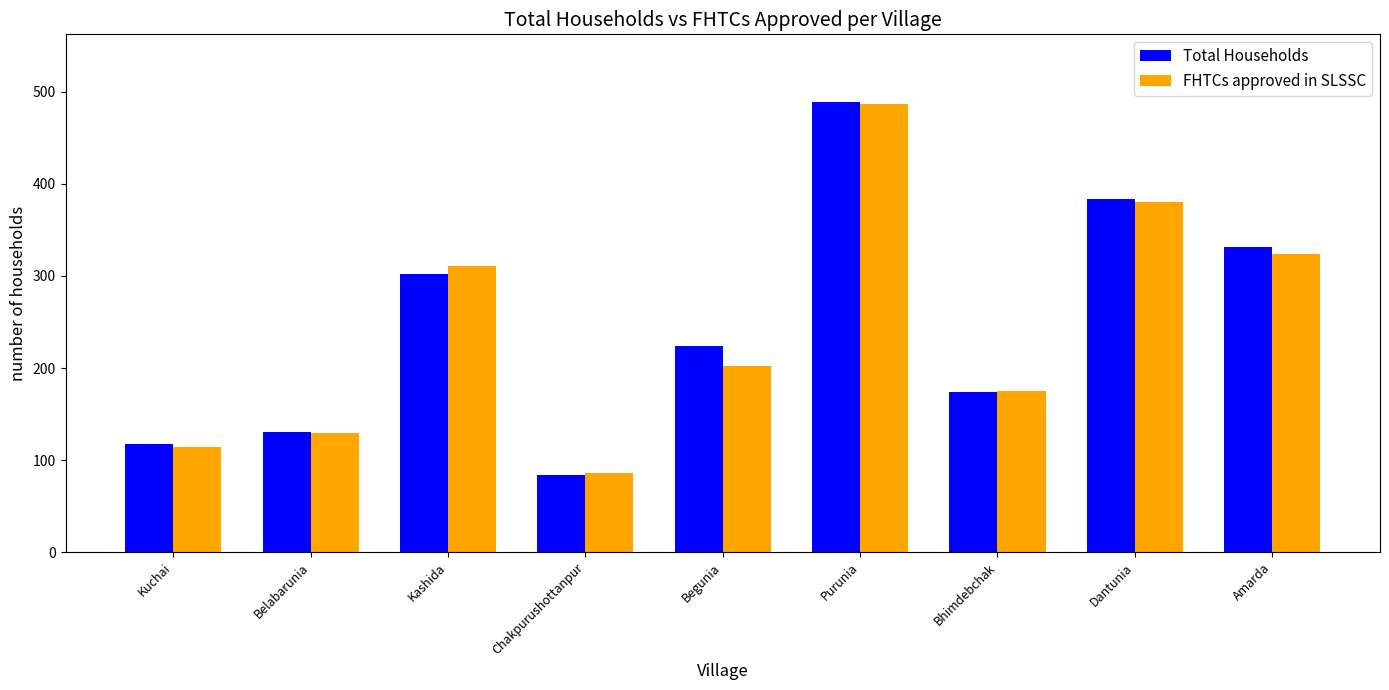

True or false: FHTCs approved in SLSSC has a value of 114 at Kuchai.

True